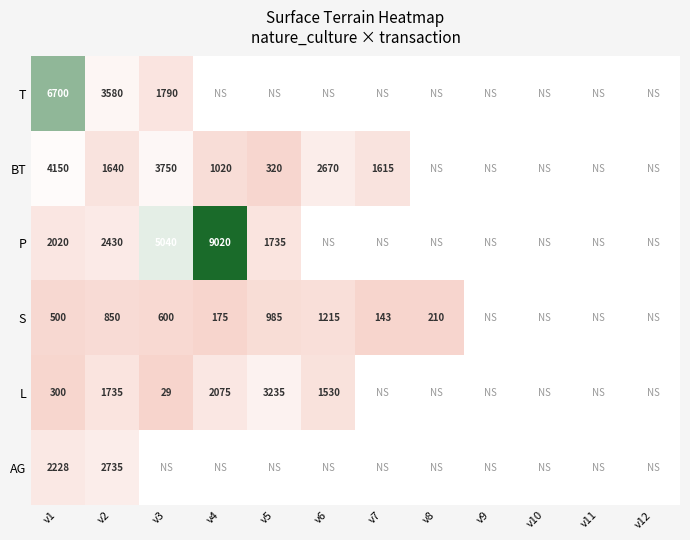

Is it true that BT equals 4150 at v1?

True